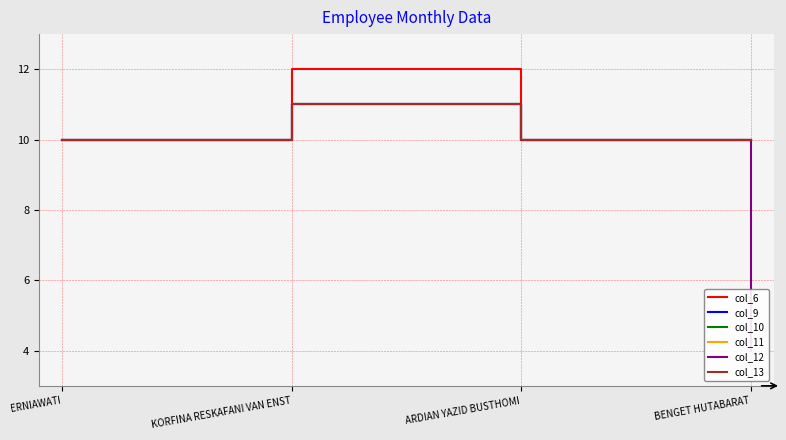

Is the value of col_9 at KORFINA RESKAFANI VAN ENST greater than the value of col_12 at ARDIAN YAZID BUSTHOMI?

Yes